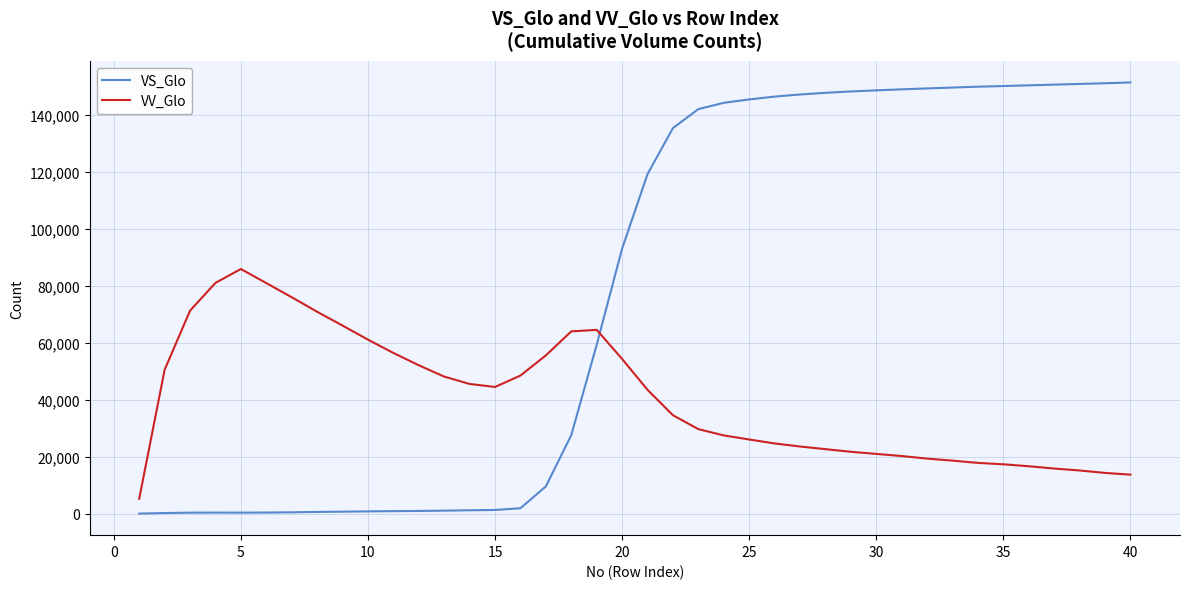

How many values in the VV_Glo series are below 43453?

20